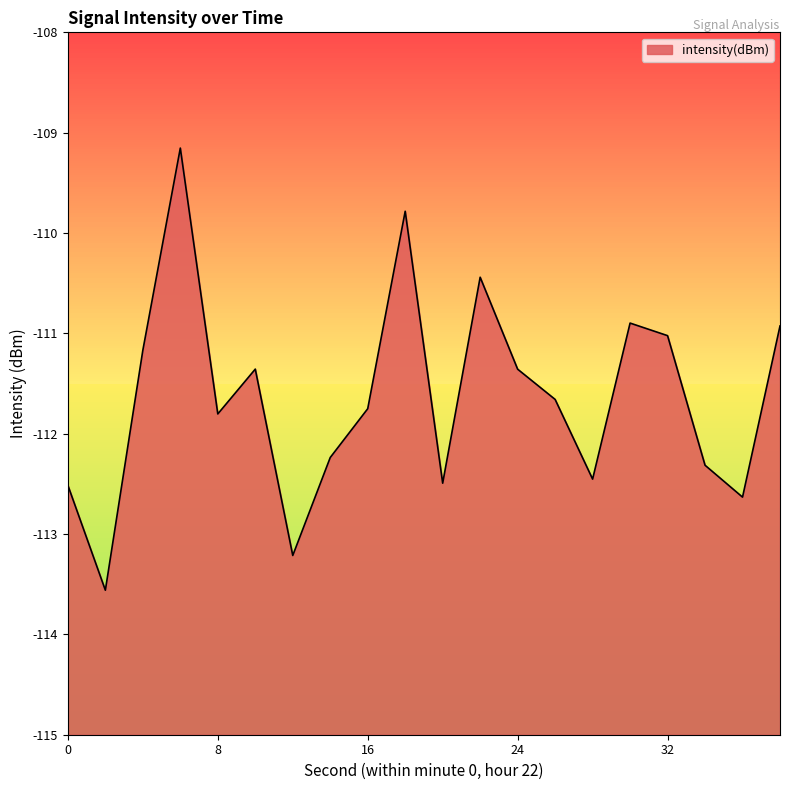

At which label does the data first exceed -111?

6